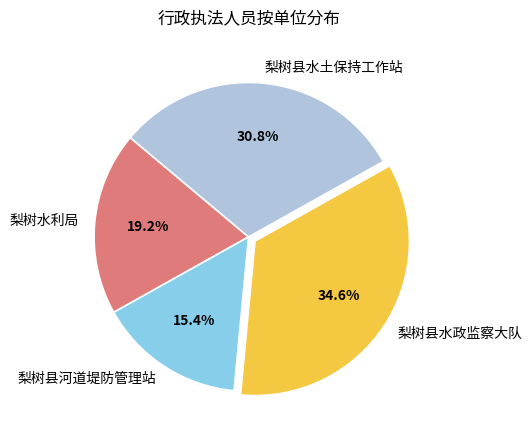

Does any single category account for the majority?

No